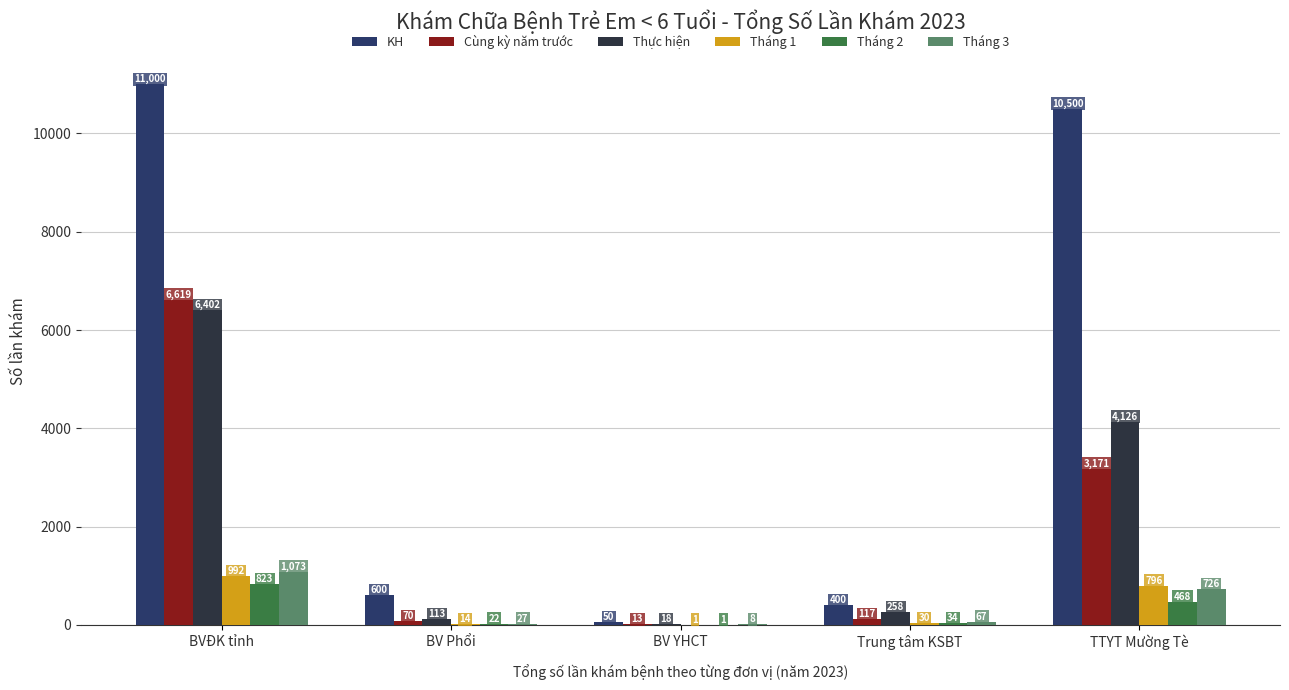

Reading left to right, list all the values displayed in this chart.

KH: BVĐK tỉnh=11000	BV Phổi=600	BV YHCT=50	Trung tâm KSBT=400	TTYT Mường Tè=10500
Cùng kỳ năm trước: BVĐK tỉnh=6619	BV Phổi=70	BV YHCT=13	Trung tâm KSBT=117	TTYT Mường Tè=3171
Thực hiện: BVĐK tỉnh=6402	BV Phổi=113	BV YHCT=18	Trung tâm KSBT=258	TTYT Mường Tè=4126
Tháng 1: BVĐK tỉnh=992	BV Phổi=14	BV YHCT=1	Trung tâm KSBT=30	TTYT Mường Tè=796
Tháng 2: BVĐK tỉnh=823	BV Phổi=22	BV YHCT=1	Trung tâm KSBT=34	TTYT Mường Tè=468
Tháng 3: BVĐK tỉnh=1073	BV Phổi=27	BV YHCT=8	Trung tâm KSBT=67	TTYT Mường Tè=726